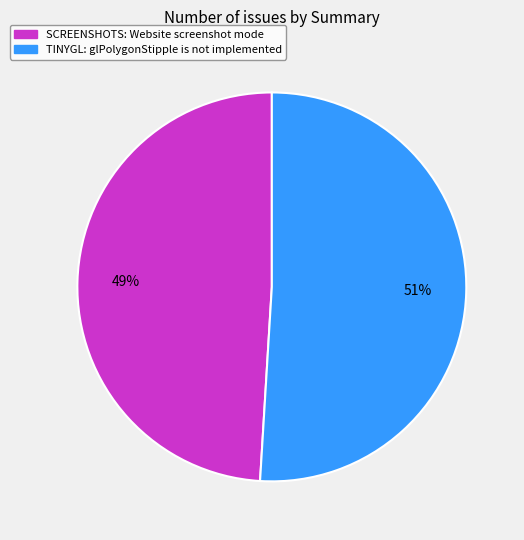

Combined, do TINYGL: glPolygonStipple is not implemented and SCREENSHOTS: Website screenshot mode account for over 50%?

Yes